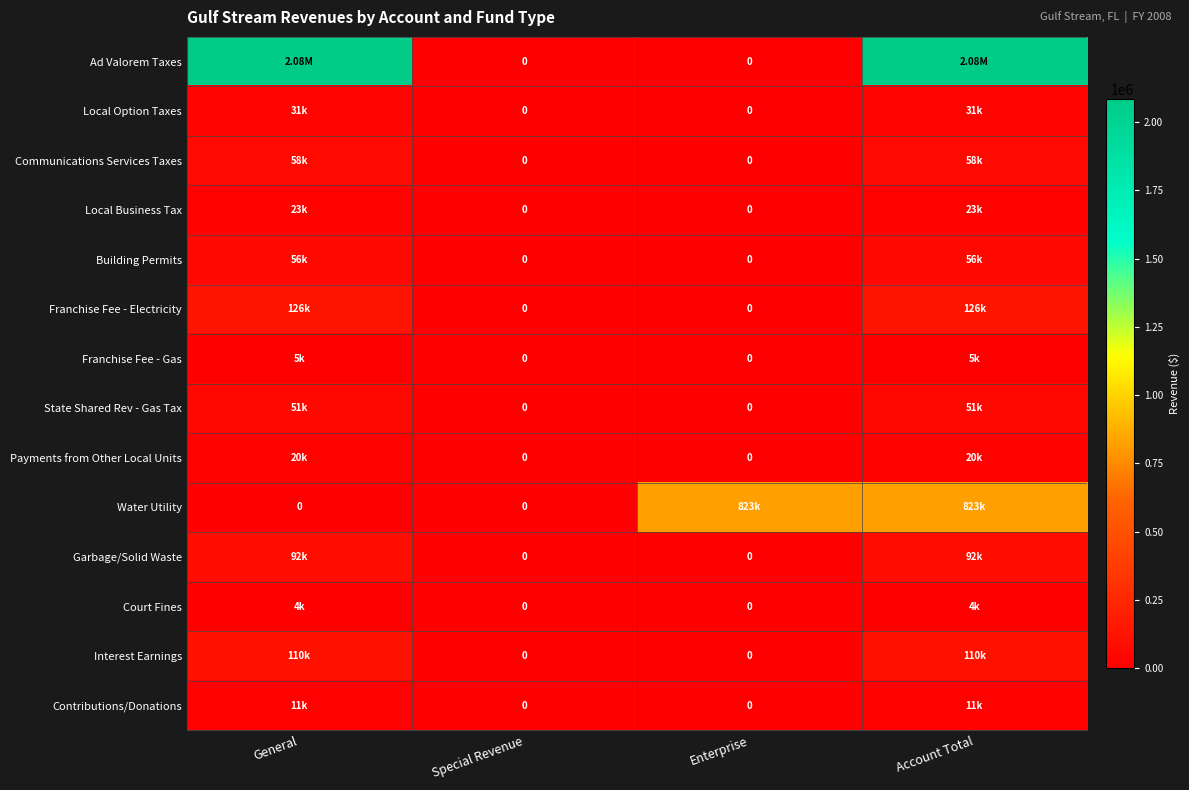

Rank the series by their maximum value, from highest to lowest.

Ad Valorem Taxes, Water Utility, Franchise Fee - Electricity, Interest Earnings, Garbage/Solid Waste, Communications Services Taxes, Building Permits, State Shared Rev - Gas Tax, Local Option Taxes, Local Business Tax, Payments from Other Local Units, Contributions/Donations, Franchise Fee - Gas, Court Fines